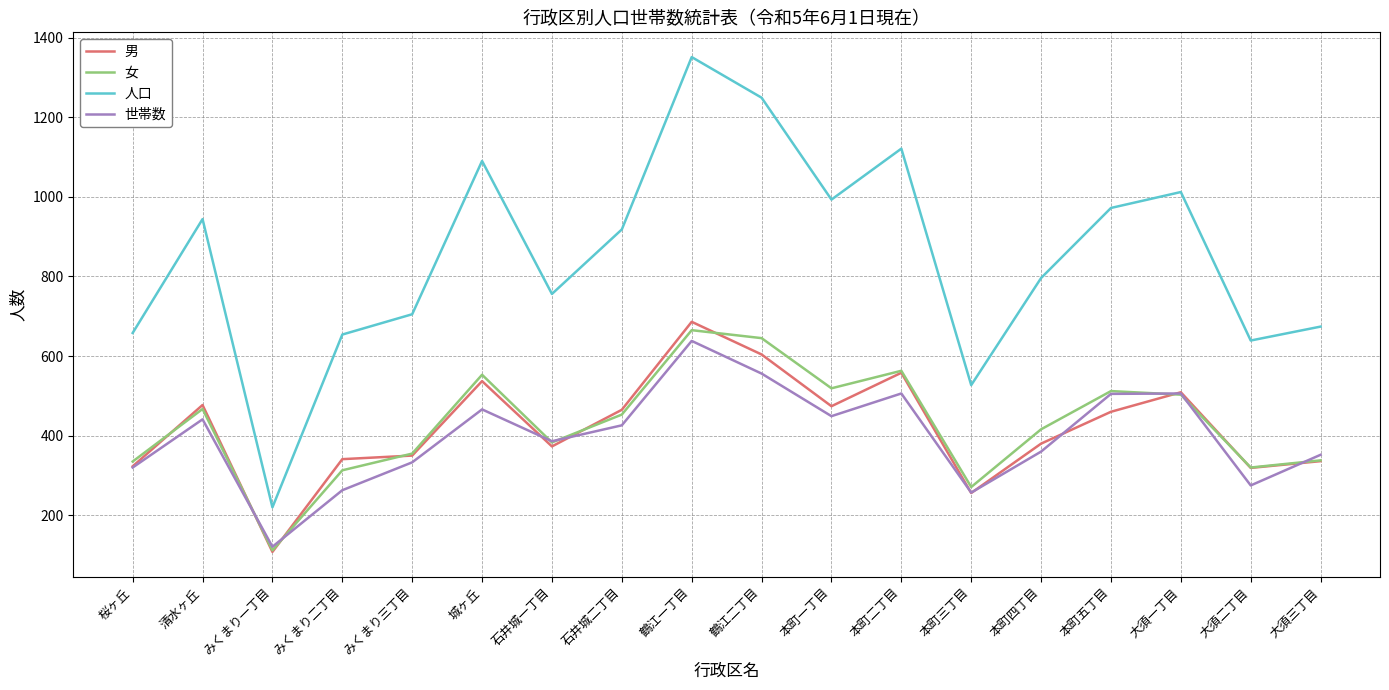

What position from the left is 本町二丁目?

12